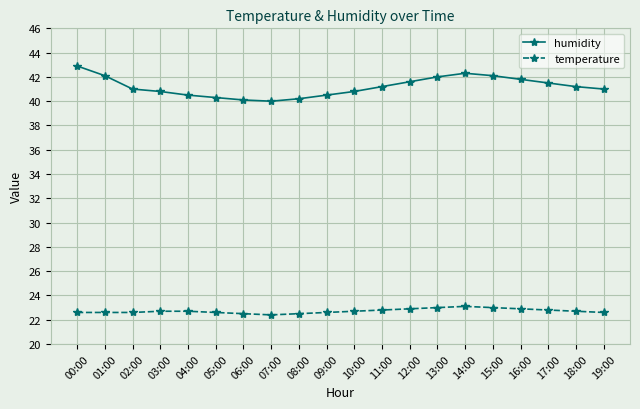

Read the humidity value at 09:00.

40.5